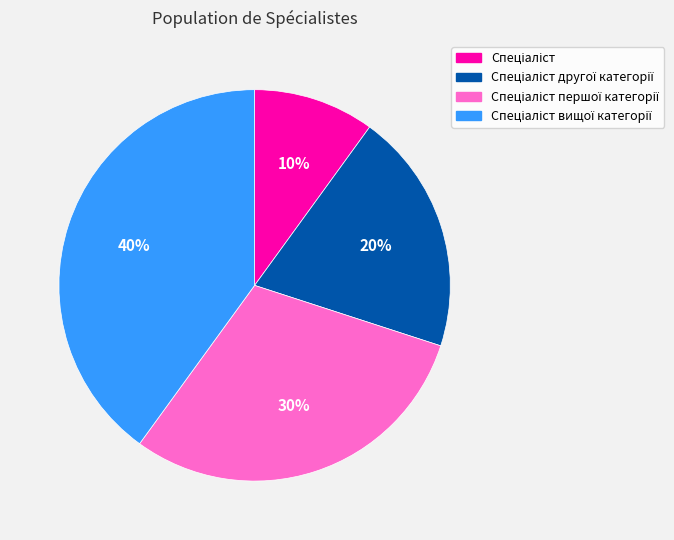

To the nearest percent, what is the difference between the largest and smallest slice percentages?

30%